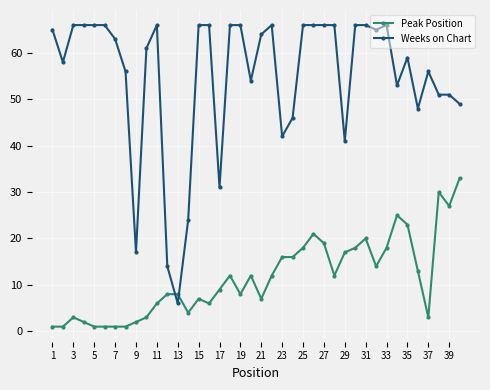

Reading right to left, transcribe all the data shown in this chart.

Peak Position: 33	27	30	3	13	23	25	18	14	20	18	17	12	19	21	18	16	16	12	7	12	8	12	9	6	7	4	8	8	6	3	2	1	1	1	1	2	3	1	1
Weeks on Chart: 49	51	51	56	48	59	53	66	65	66	66	41	66	66	66	66	46	42	66	64	54	66	66	31	66	66	24	6	14	66	61	17	56	63	66	66	66	66	58	65